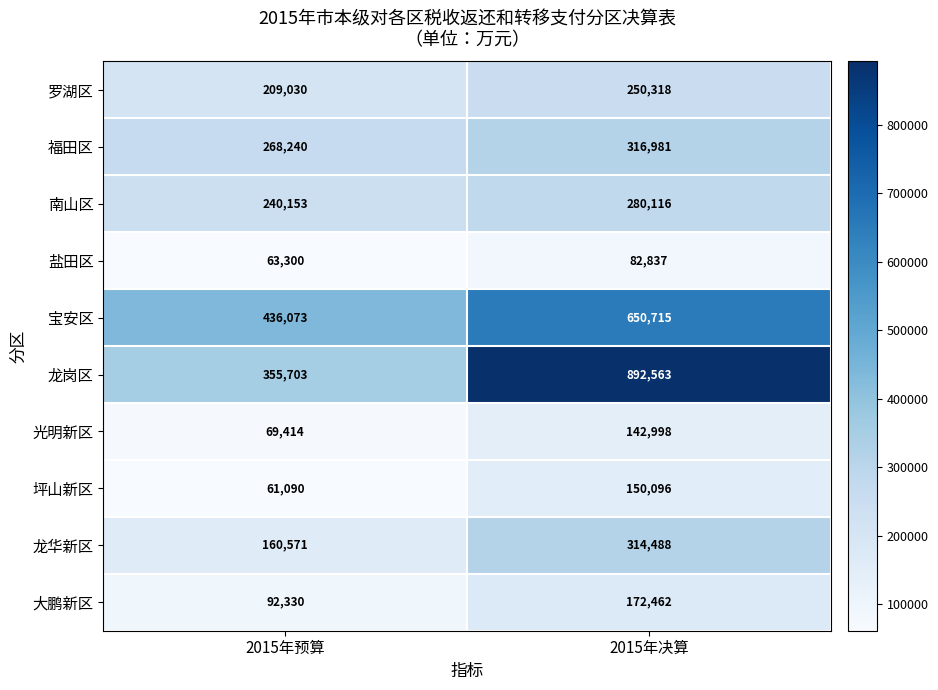

Read the 福田区 value at 2015年决算, to the nearest 50.

317000